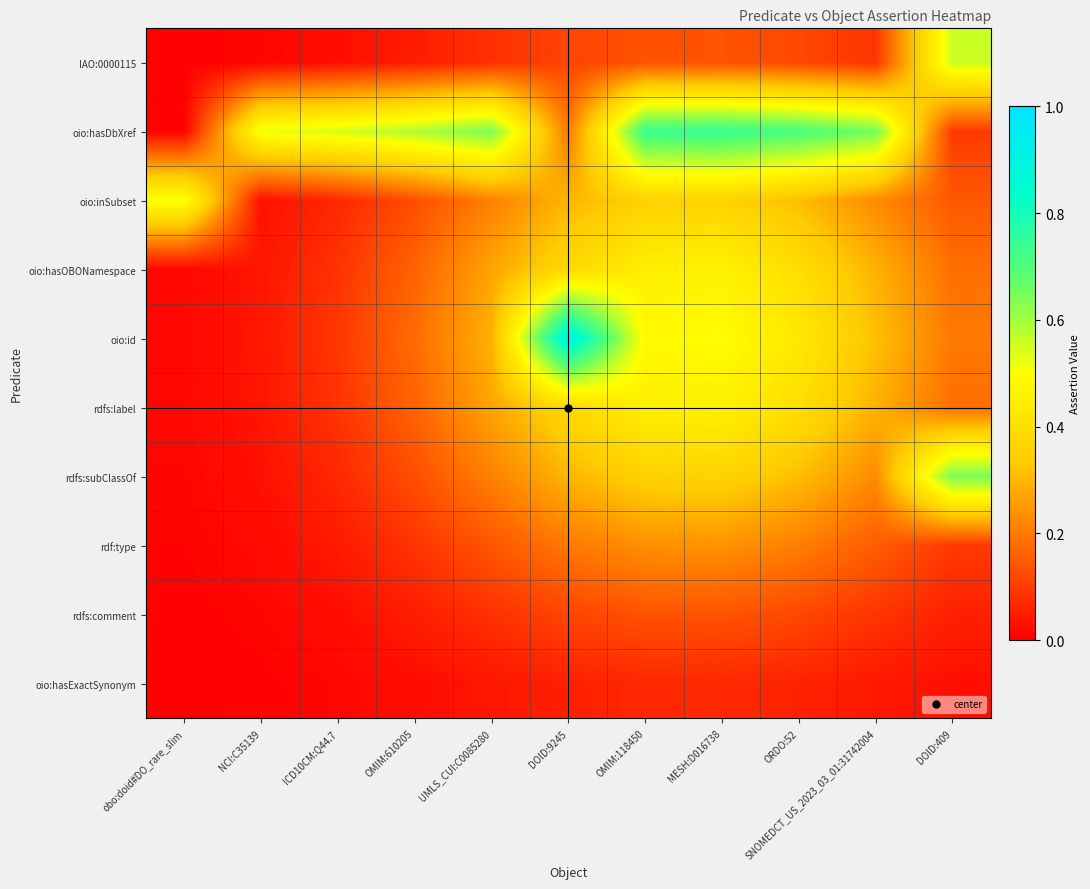

Reading left to right, list all the values displayed in this chart.

IAO:0000115: obo:doid#DO_rare_slim=0.0	NCI:C35139=0.0	ICD10CM:Q44.7=0.0	OMIM:610205=0.0	UMLS_CUI:C0085280=0.1	DOID:9245=0.1	OMIM:118450=0.1	MESH:D016738=0.1	ORDO:52=0.1	SNOMEDCT_US_2023_03_01:31742004=0.1	DOID:409=0.6
oio:hasDbXref: obo:doid#DO_rare_slim=0.0	NCI:C35139=0.5	ICD10CM:Q44.7=0.5	OMIM:610205=0.6	UMLS_CUI:C0085280=0.6	DOID:9245=0.2	OMIM:118450=0.7	MESH:D016738=0.7	ORDO:52=0.7	SNOMEDCT_US_2023_03_01:31742004=0.7	DOID:409=0.1
oio:inSubset: obo:doid#DO_rare_slim=0.5	NCI:C35139=0.0	ICD10CM:Q44.7=0.1	OMIM:610205=0.1	UMLS_CUI:C0085280=0.2	DOID:9245=0.3	OMIM:118450=0.4	MESH:D016738=0.4	ORDO:52=0.3	SNOMEDCT_US_2023_03_01:31742004=0.2	DOID:409=0.1
oio:hasOBONamespace: obo:doid#DO_rare_slim=0.0	NCI:C35139=0.0	ICD10CM:Q44.7=0.1	OMIM:610205=0.2	UMLS_CUI:C0085280=0.3	DOID:9245=0.4	OMIM:118450=0.4	MESH:D016738=0.5	ORDO:52=0.4	SNOMEDCT_US_2023_03_01:31742004=0.3	DOID:409=0.2
oio:id: obo:doid#DO_rare_slim=0.0	NCI:C35139=0.0	ICD10CM:Q44.7=0.1	OMIM:610205=0.2	UMLS_CUI:C0085280=0.3	DOID:9245=0.9	OMIM:118450=0.5	MESH:D016738=0.5	ORDO:52=0.4	SNOMEDCT_US_2023_03_01:31742004=0.3	DOID:409=0.2
rdfs:label: obo:doid#DO_rare_slim=0.0	NCI:C35139=0.0	ICD10CM:Q44.7=0.1	OMIM:610205=0.2	UMLS_CUI:C0085280=0.3	DOID:9245=0.4	OMIM:118450=0.4	MESH:D016738=0.5	ORDO:52=0.4	SNOMEDCT_US_2023_03_01:31742004=0.3	DOID:409=0.2
rdfs:subClassOf: obo:doid#DO_rare_slim=0.0	NCI:C35139=0.0	ICD10CM:Q44.7=0.1	OMIM:610205=0.1	UMLS_CUI:C0085280=0.2	DOID:9245=0.3	OMIM:118450=0.4	MESH:D016738=0.4	ORDO:52=0.3	SNOMEDCT_US_2023_03_01:31742004=0.2	DOID:409=0.6
rdf:type: obo:doid#DO_rare_slim=0.0	NCI:C35139=0.0	ICD10CM:Q44.7=0.0	OMIM:610205=0.1	UMLS_CUI:C0085280=0.1	DOID:9245=0.2	OMIM:118450=0.2	MESH:D016738=0.2	ORDO:52=0.2	SNOMEDCT_US_2023_03_01:31742004=0.2	DOID:409=0.1
rdfs:comment: obo:doid#DO_rare_slim=0.0	NCI:C35139=0.0	ICD10CM:Q44.7=0.0	OMIM:610205=0.0	UMLS_CUI:C0085280=0.1	DOID:9245=0.1	OMIM:118450=0.1	MESH:D016738=0.1	ORDO:52=0.1	SNOMEDCT_US_2023_03_01:31742004=0.1	DOID:409=0.1
oio:hasExactSynonym: obo:doid#DO_rare_slim=0.0	NCI:C35139=0.0	ICD10CM:Q44.7=0.0	OMIM:610205=0.0	UMLS_CUI:C0085280=0.0	DOID:9245=0.1	OMIM:118450=0.1	MESH:D016738=0.1	ORDO:52=0.1	SNOMEDCT_US_2023_03_01:31742004=0.0	DOID:409=0.0